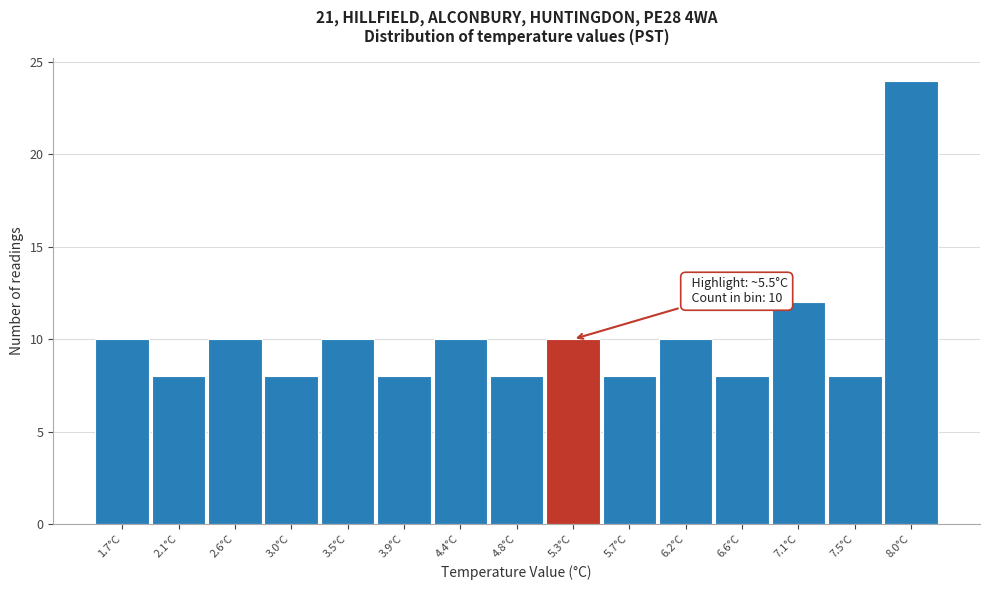

Reading left to right, extract all data points from this chart.

10	8	10	8	10	8	10	8	10	8	10	8	12	8	24